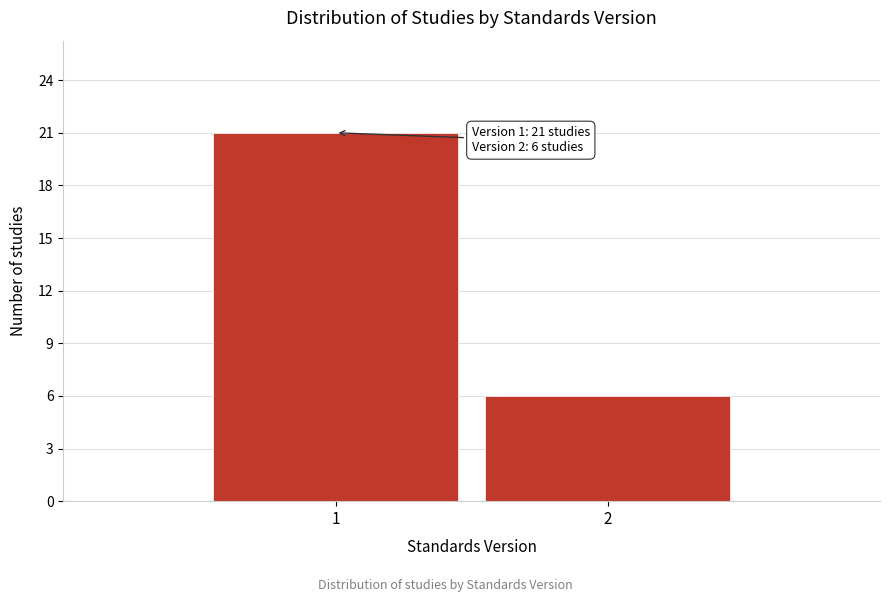

Reading left to right, extract all data points from this chart.

1=21	2=6